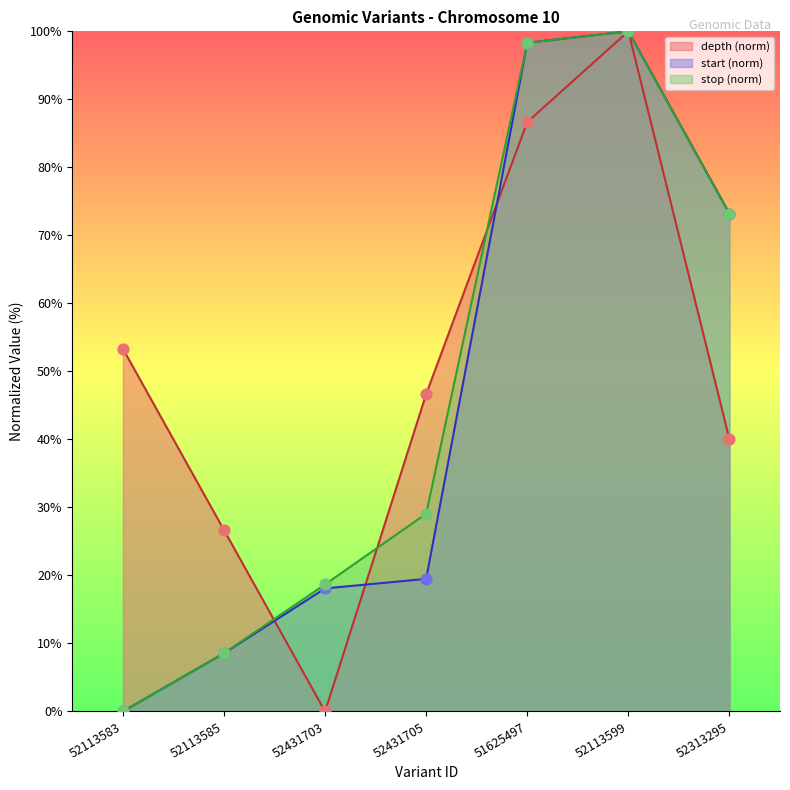

Which series reaches the maximum Y coordinate?

depth